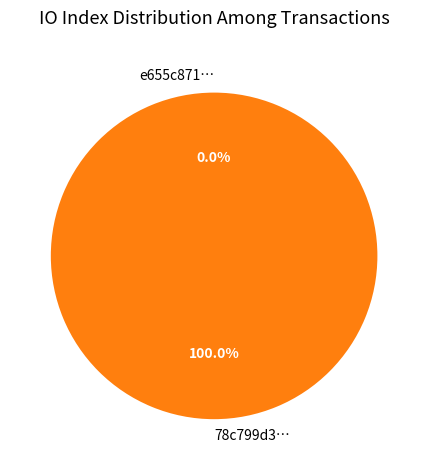

To the nearest percent, what is the difference between the tx_hash_1 and tx_hash_0 slice percentages?

100%